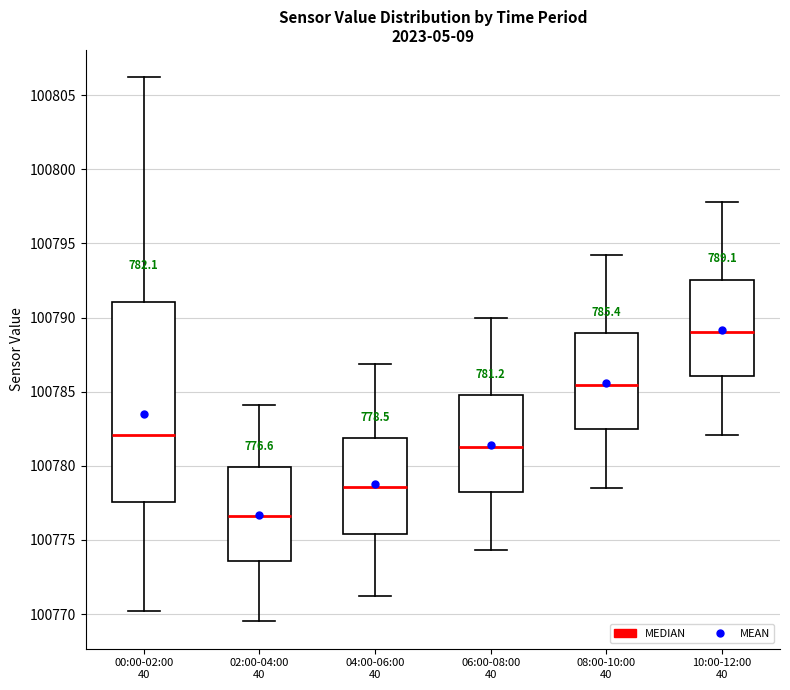

Reading left to right, read every box against the y-axis: the position of its median line, the range the box covers, and the ends of its whiskers. The values are not printed on the chart, so give them approximately, as read against the axis.

00:00-02:00 40: median 100782.0, box 100777.5 to 100791.0, whiskers 100770.0 to 100806.0
02:00-04:00 40: median 100776.5, box 100773.5 to 100780.0, whiskers 100769.5 to 100784.0
04:00-06:00 40: median 100778.5, box 100775.5 to 100782.0, whiskers 100771.0 to 100787.0
06:00-08:00 40: median 100781.5, box 100778.5 to 100785.0, whiskers 100774.5 to 100790.0
08:00-10:00 40: median 100785.5, box 100782.5 to 100789.0, whiskers 100778.5 to 100794.0
10:00-12:00 40: median 100789.0, box 100786.0 to 100792.5, whiskers 100782.0 to 100798.0